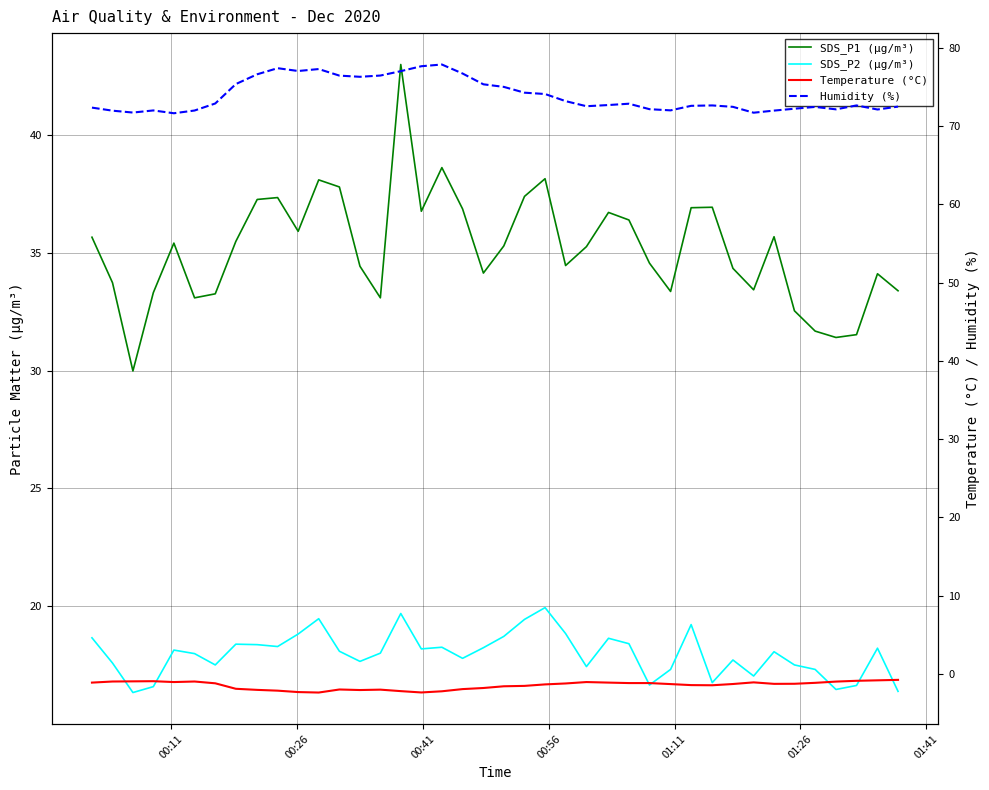

What position from the left is 00:26?

2